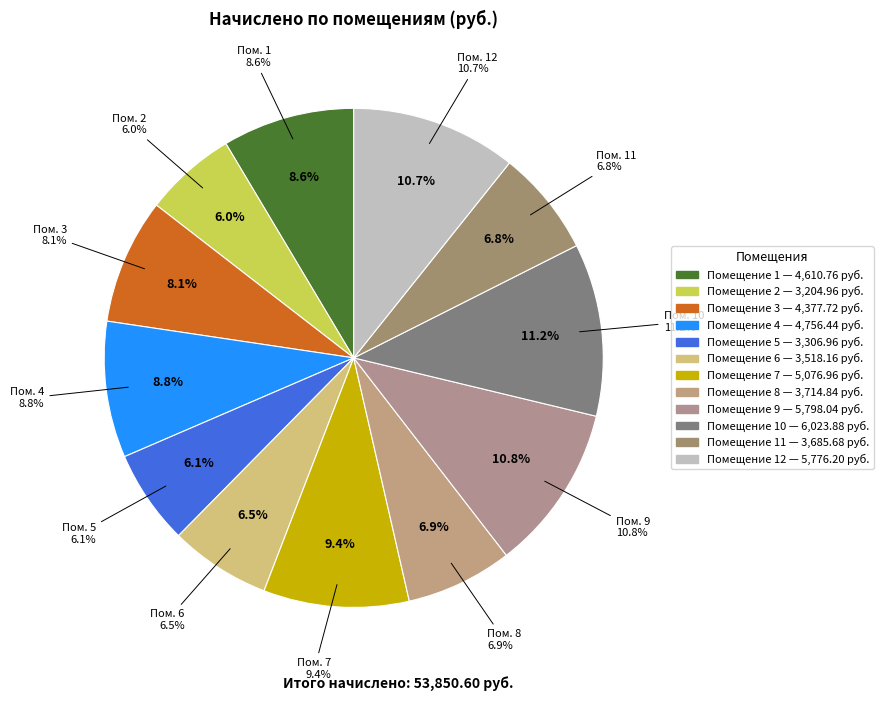

Which category has the biggest portion of the pie?

10